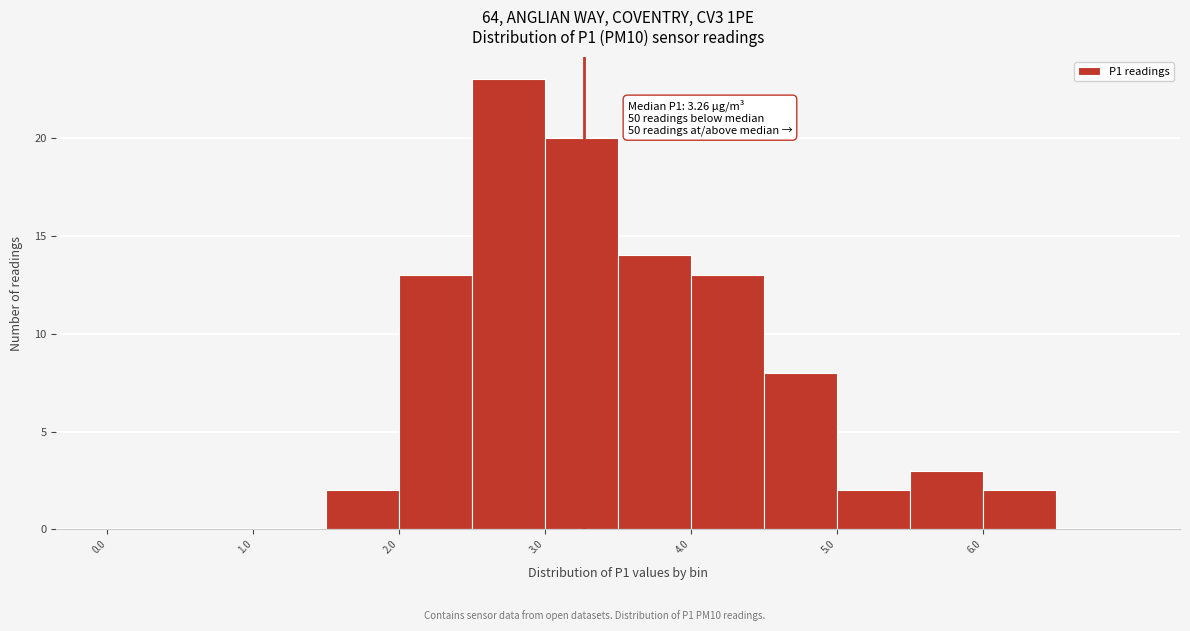

Which range on the x-axis has the tallest bar?

2.5 to 3.0